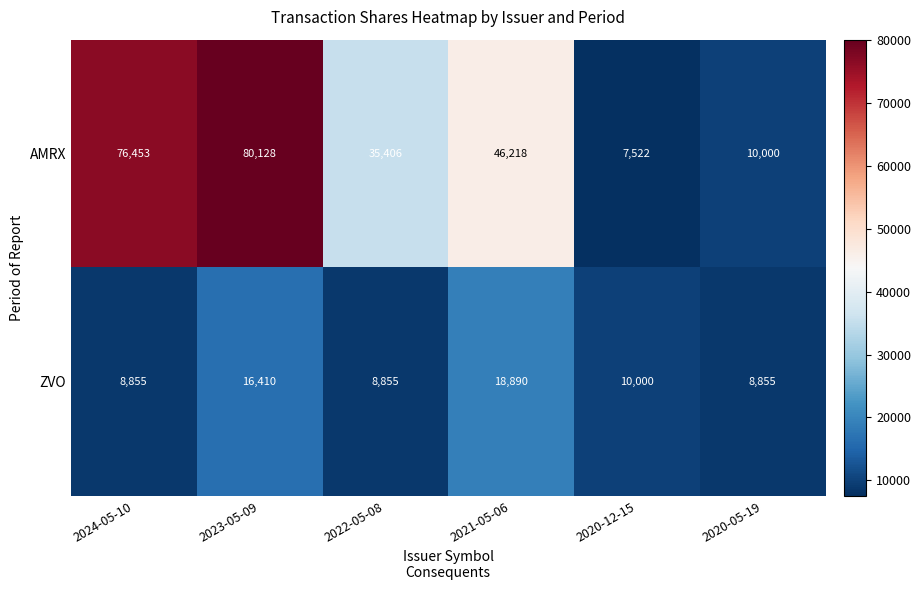

What is the spread (max minus min) of values at 2020-05-19?

1145